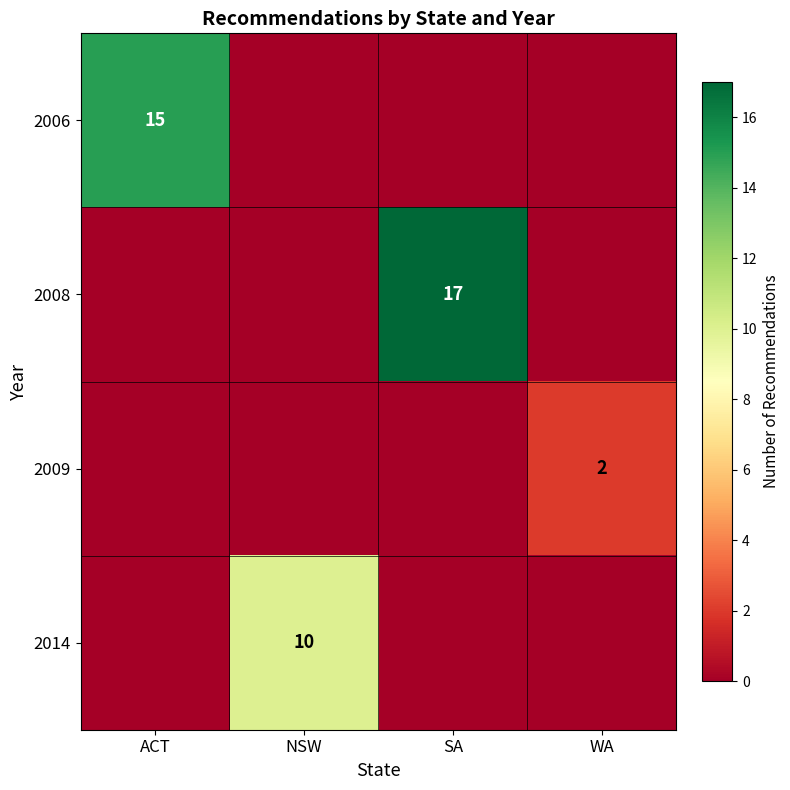

The 2008 series shows 10 at SA. True or false?

False